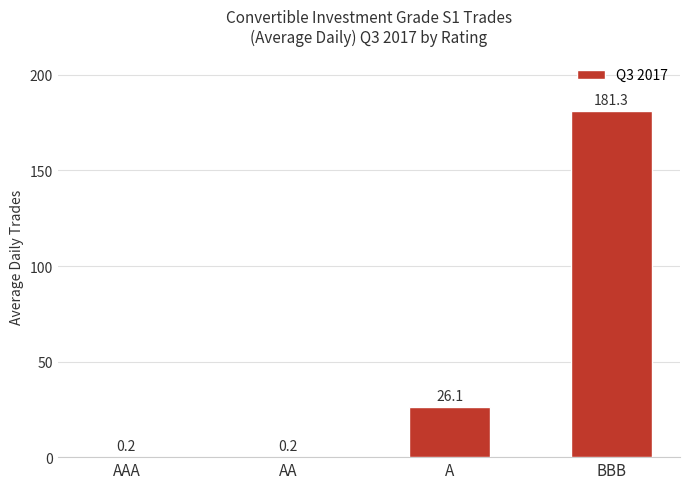

The chart shows a value of 45.2 at A. True or false?

False